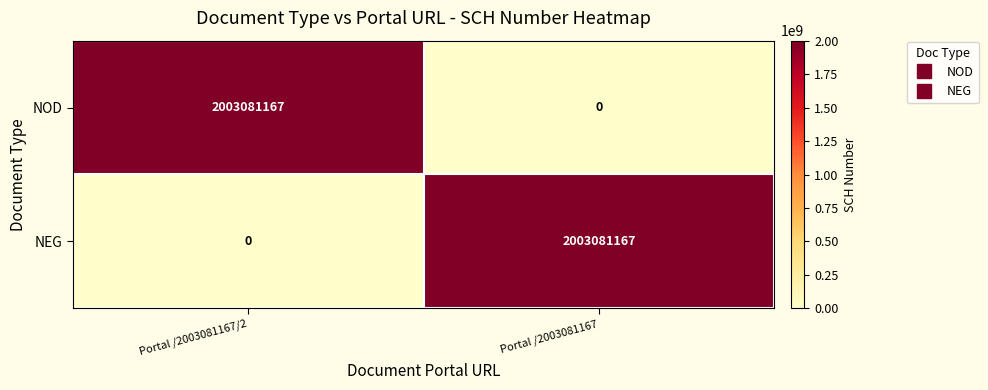

Count the number of data series in this chart.

2